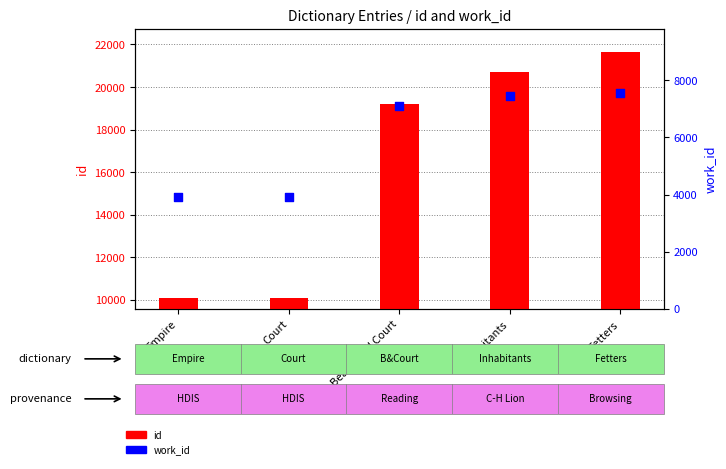

What is the total value across all series at Inhabitants?

28171